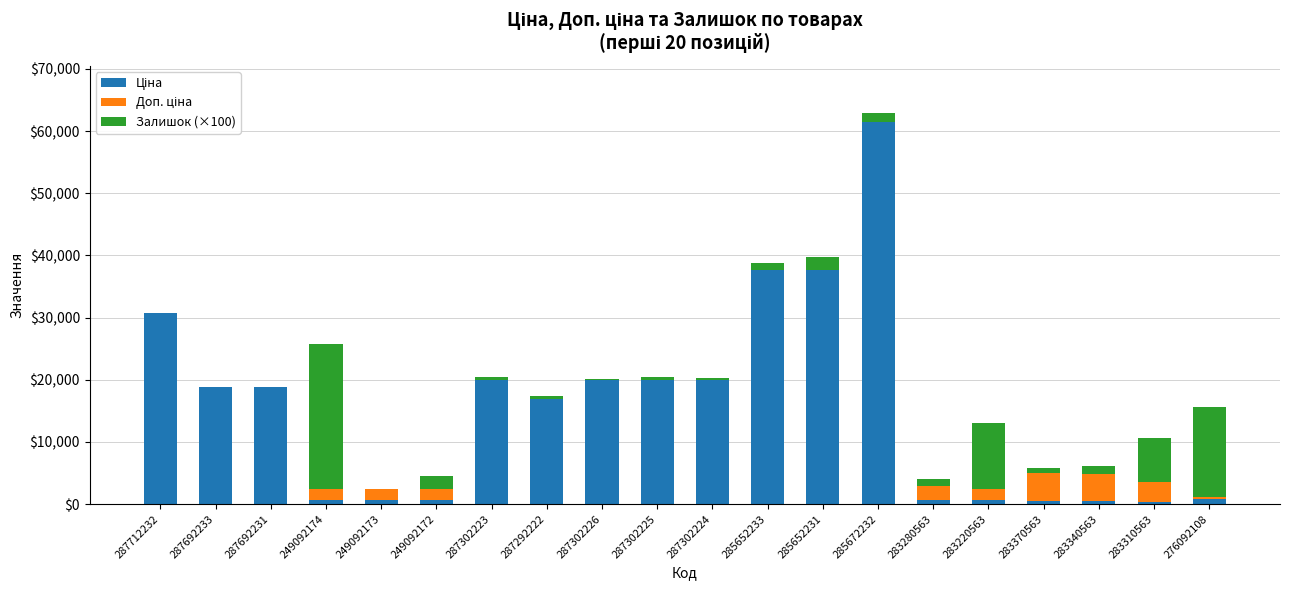

At which category is the sum across all series the highest?

285672232